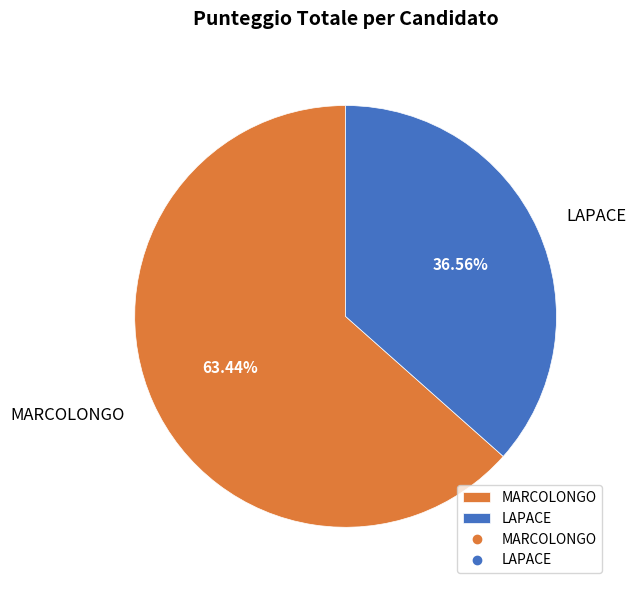

Do MARCOLONGO and LAPACE together represent more than half of the pie?

Yes